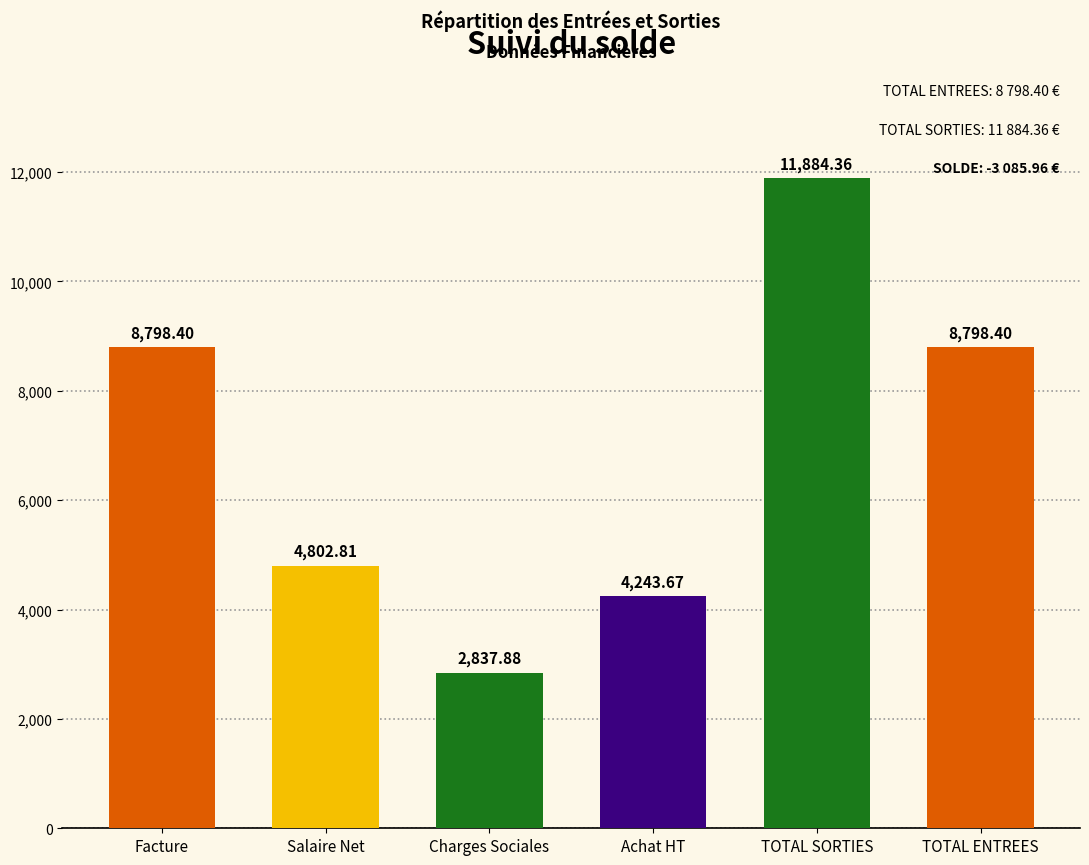

How many categories are shown in the chart?

6